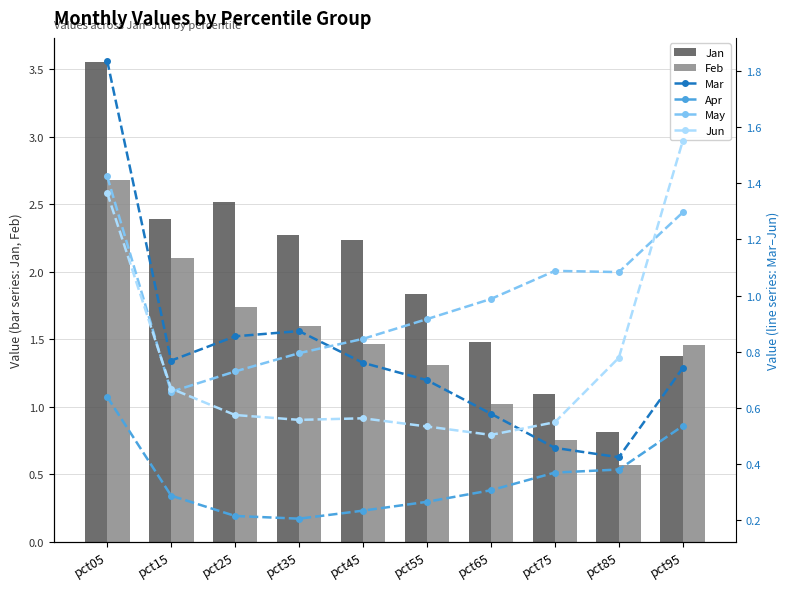

Is it true that Mar equals 0.7 at pct55?

True